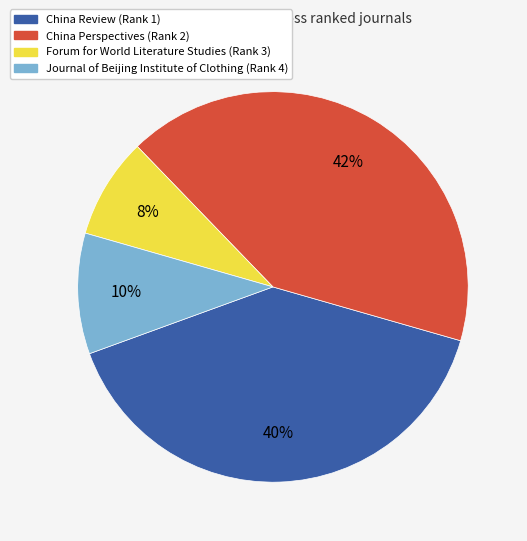

Is it true that China Review (Rank 1) is 26% of the pie?

False